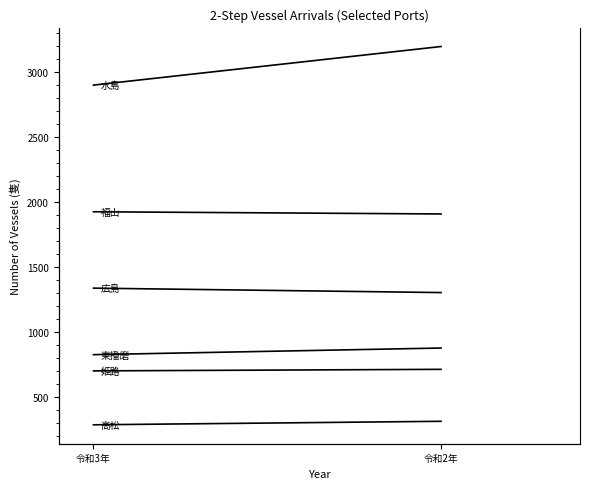

What is the difference between the maximum and minimum values in the 水島 series?

297